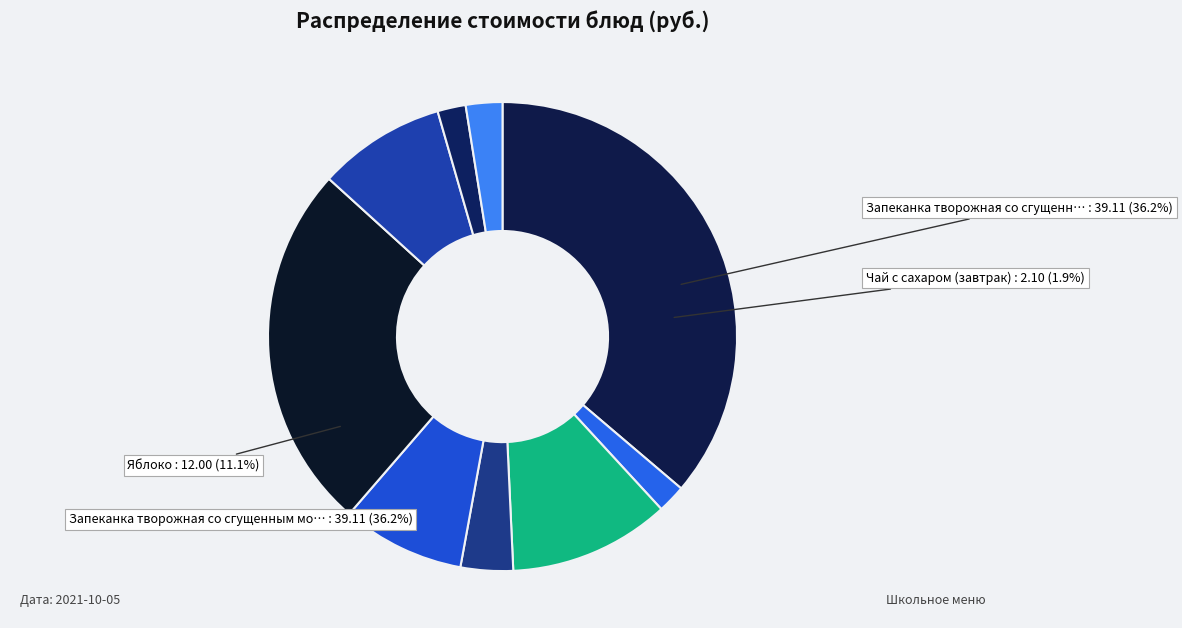

To the nearest percent, what is the average slice percentage?

11%